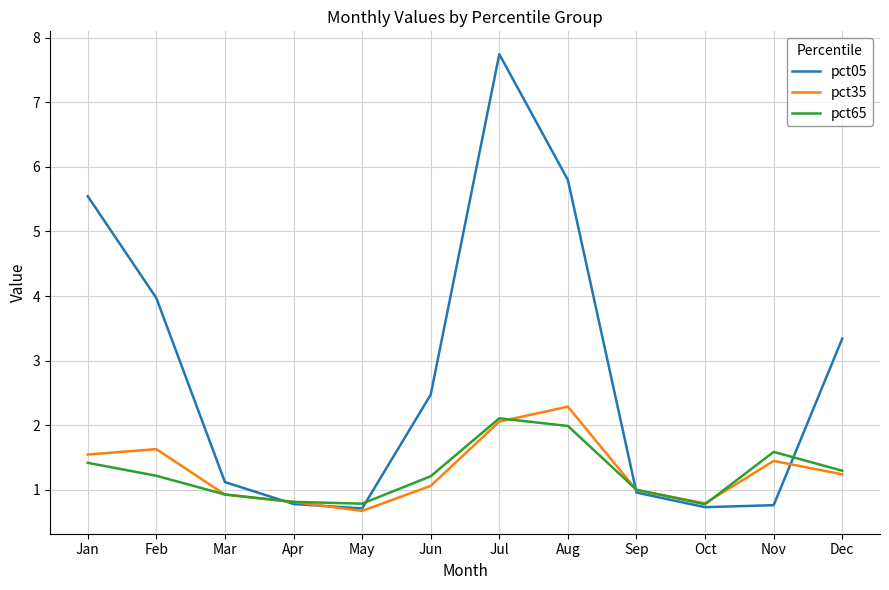

What is the maximum value shown in the chart?

7.7